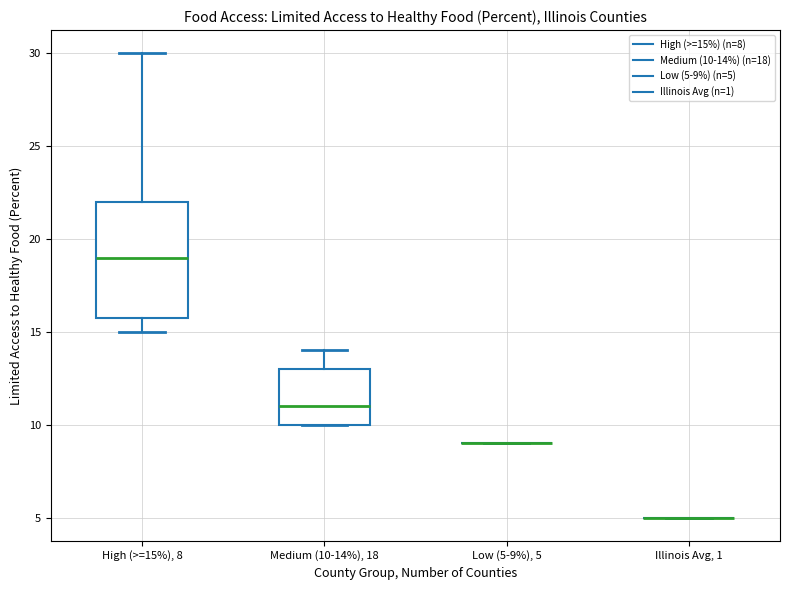

Which box is the tallest, from its lower edge to its upper edge?

High (>=15%), 8